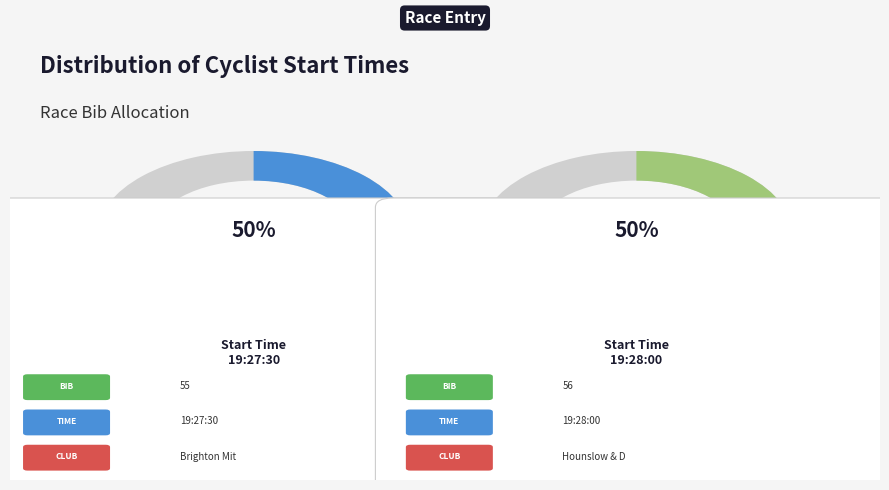

How many slices are in this pie chart?

2